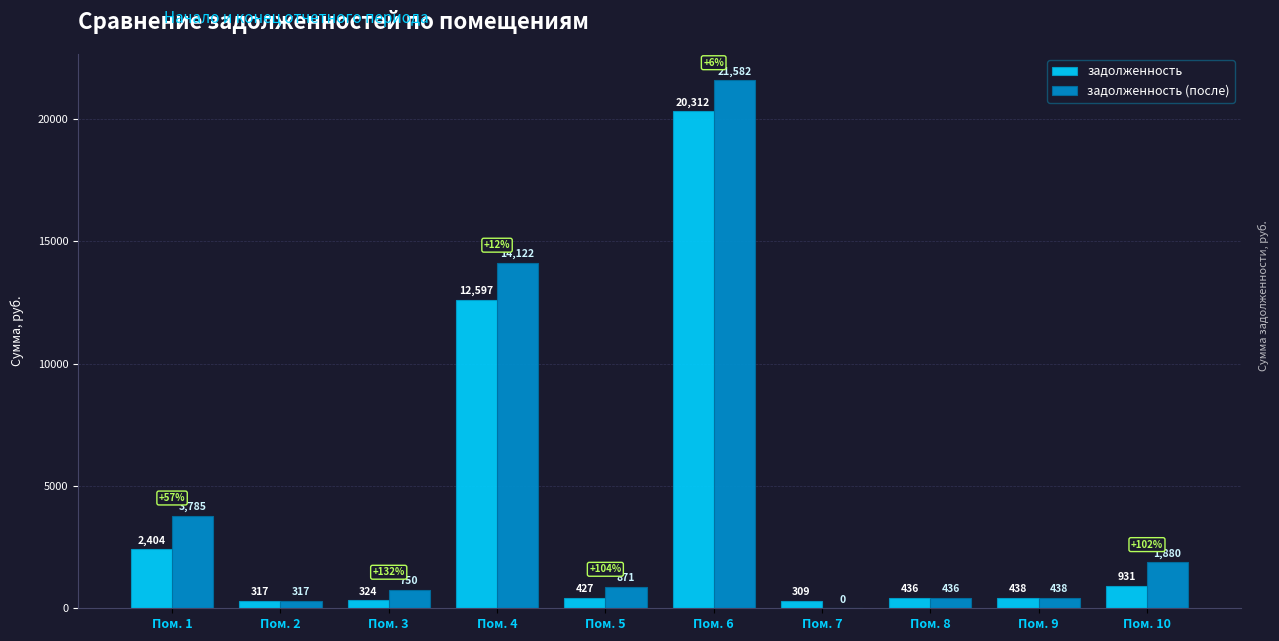

What is the sum of the задолженность (после) values at Пом. 4 and Пом. 1?

17907.3